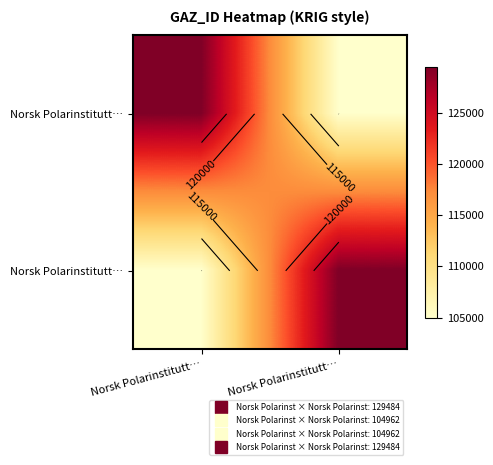

What is the spread (max minus min) of values at Norsk Polarinstitutt…?

24522